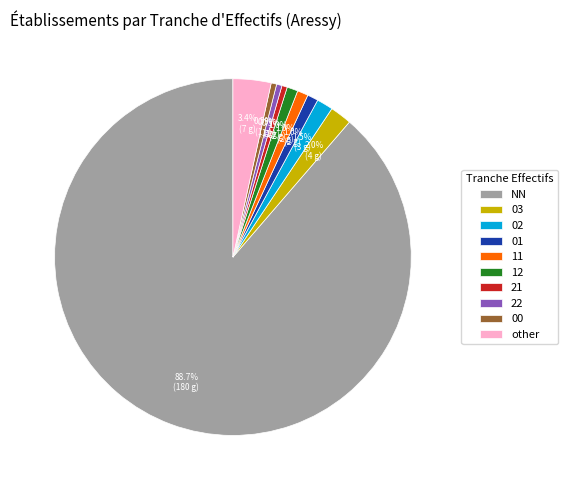

Does NN account for over 50% of the chart?

Yes